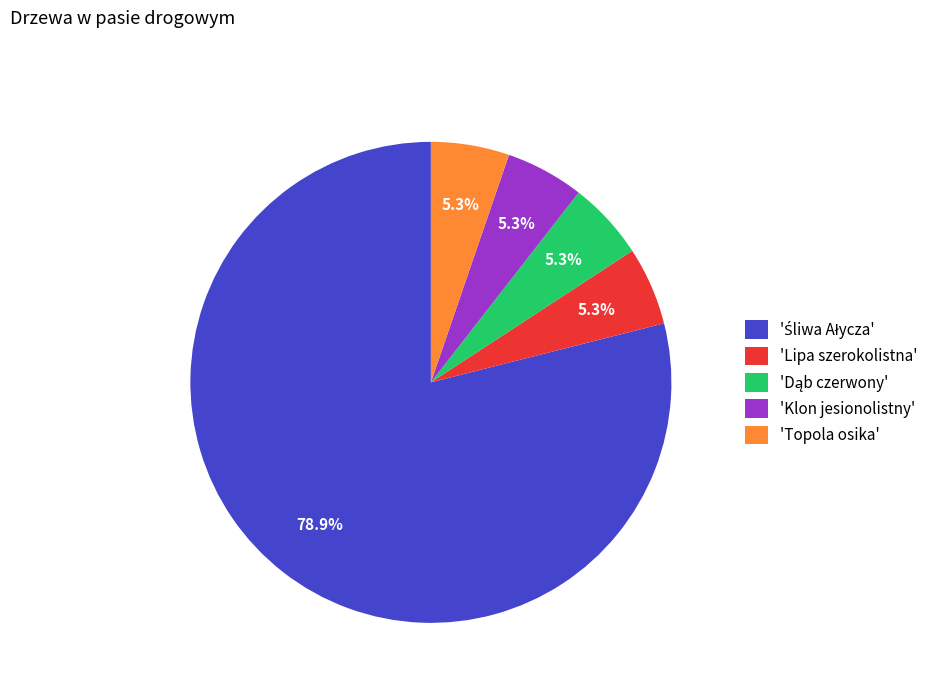

Does any single category account for the majority?

Yes